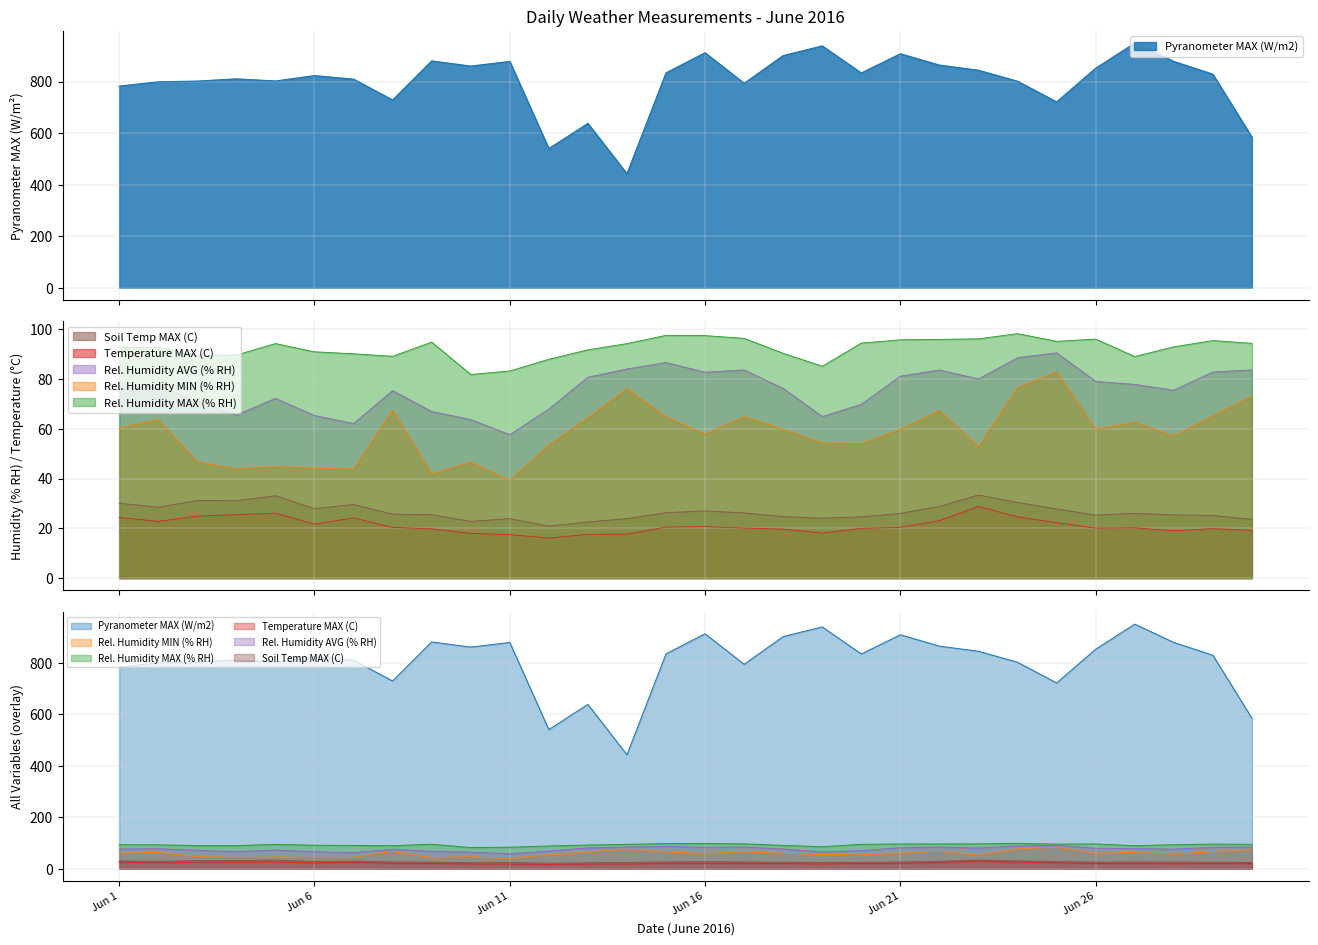

Where is Soil Temp MAX (C) nearest to the value 27?

Jun 16